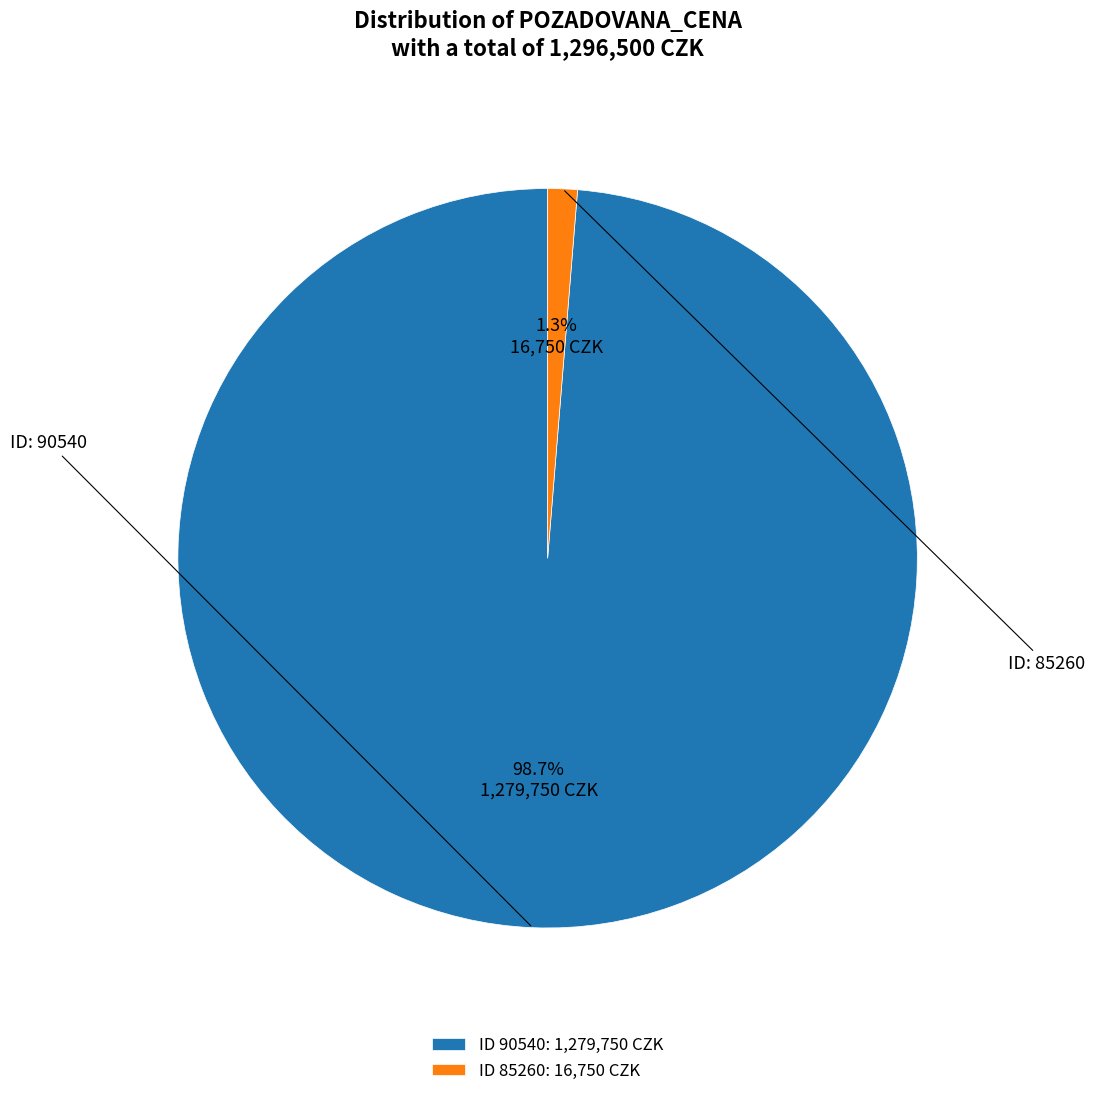

Rank the categories by value from lowest to highest.

ID 85260: 16,750 CZK, ID 90540: 1,279,750 CZK